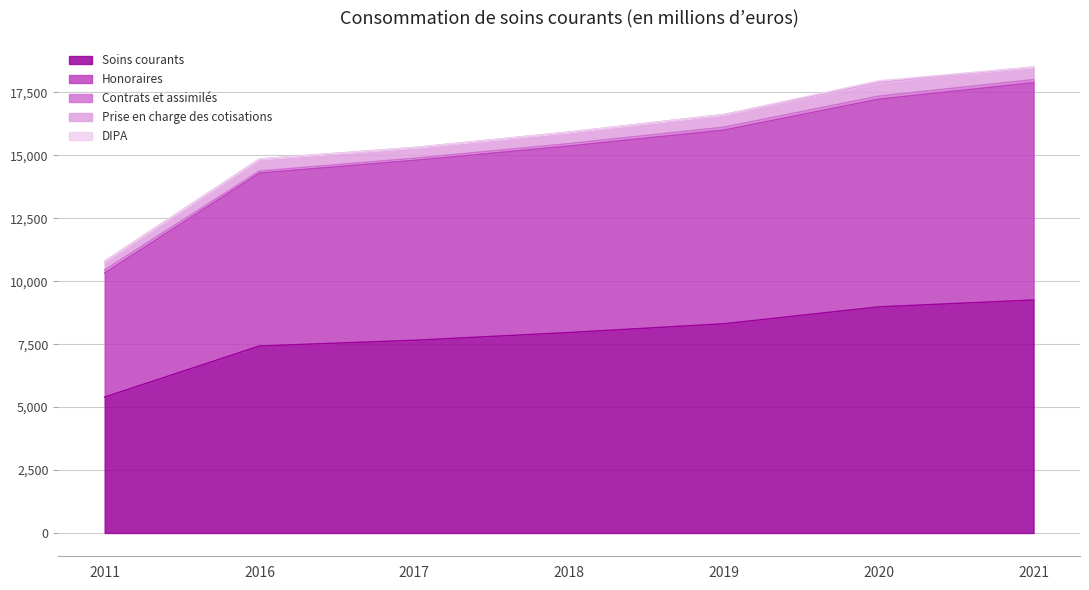

What is the lowest value of the Prise en charge des cotisations series?

349